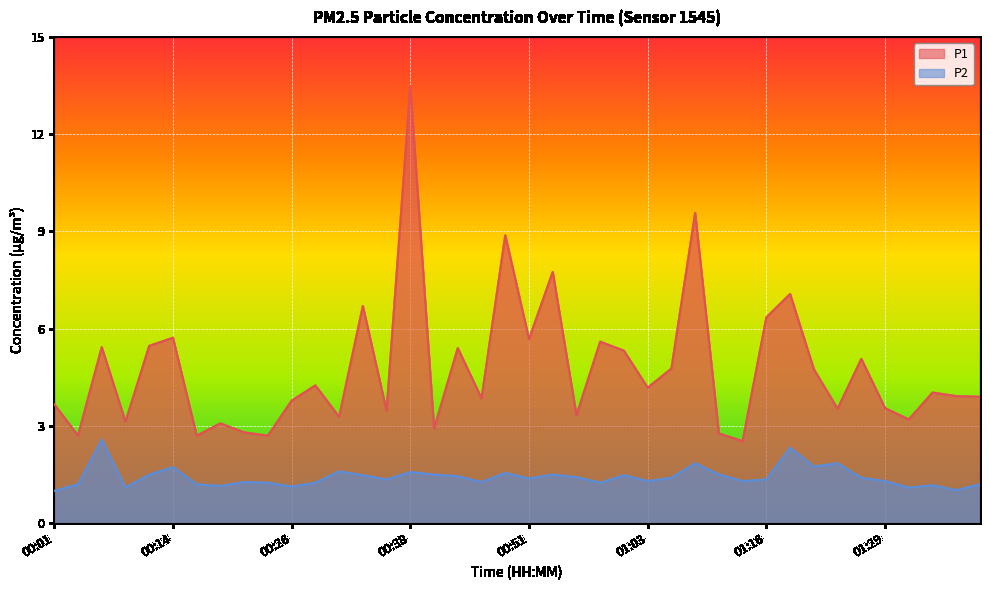

Where is the first local maximum for P1?

00:06